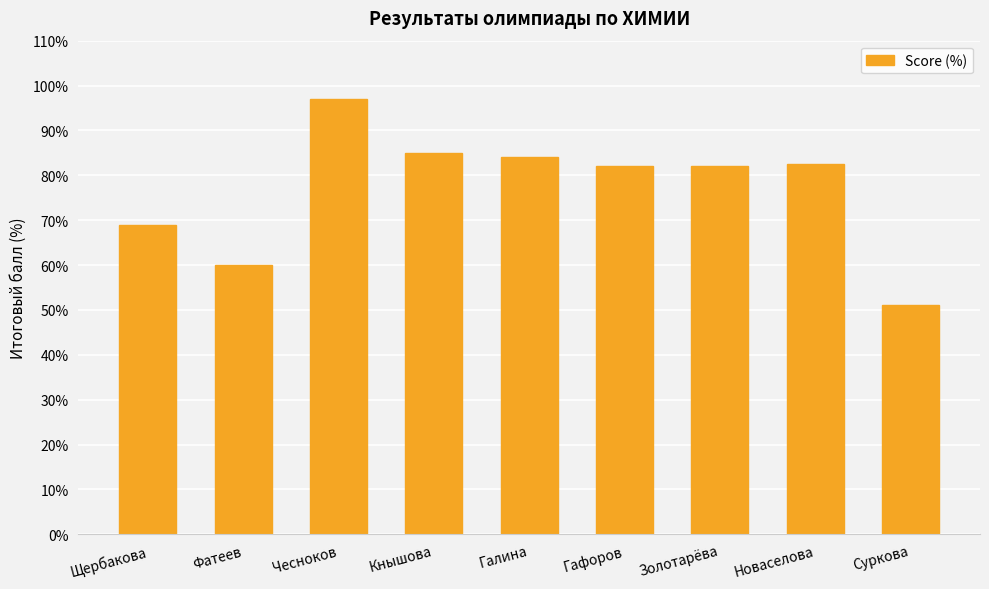

Approximately how many times larger is the value at Гафоров compared to Чесноков?

0.8